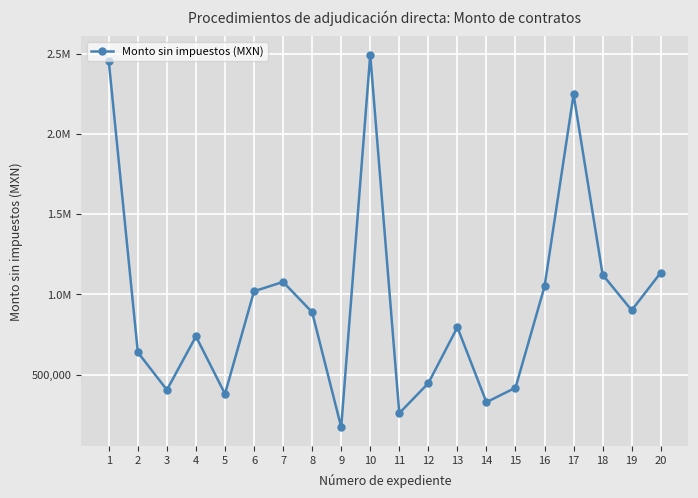

Where is the data nearest to the value 1332843?

20